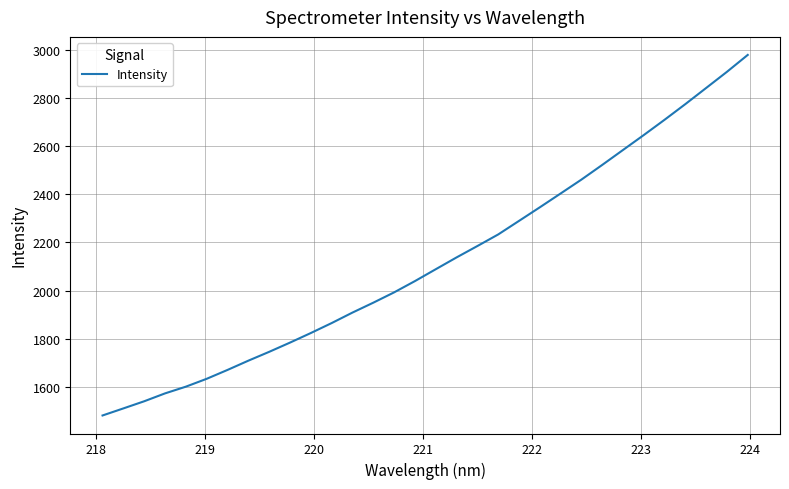

What is the maximum value shown in the chart?

2979.9